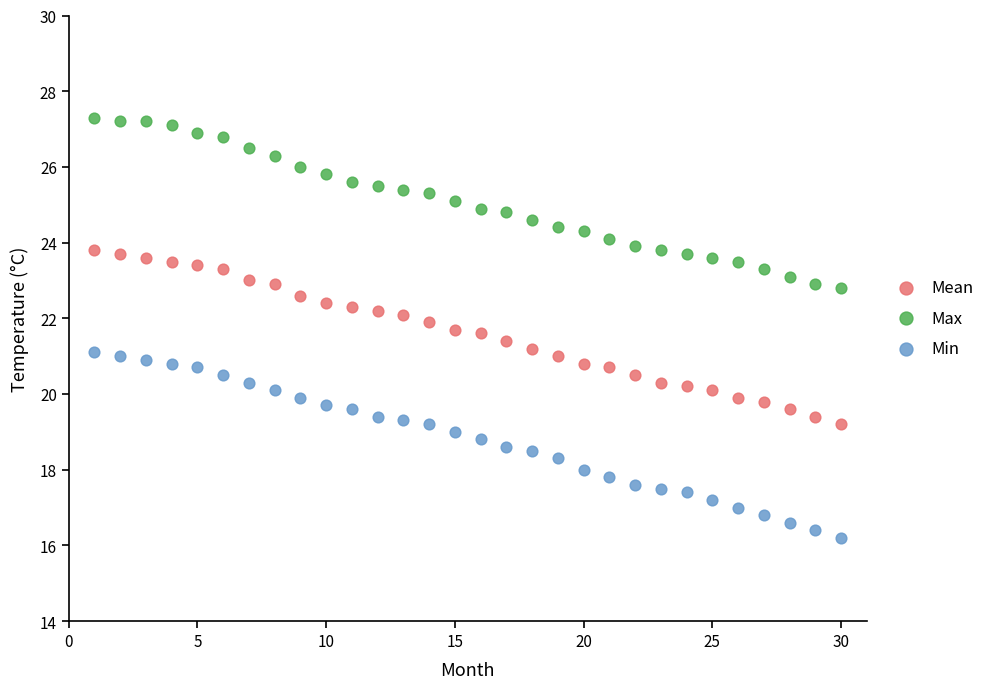

What are all the series names shown in the legend?

Mean, Max, Min